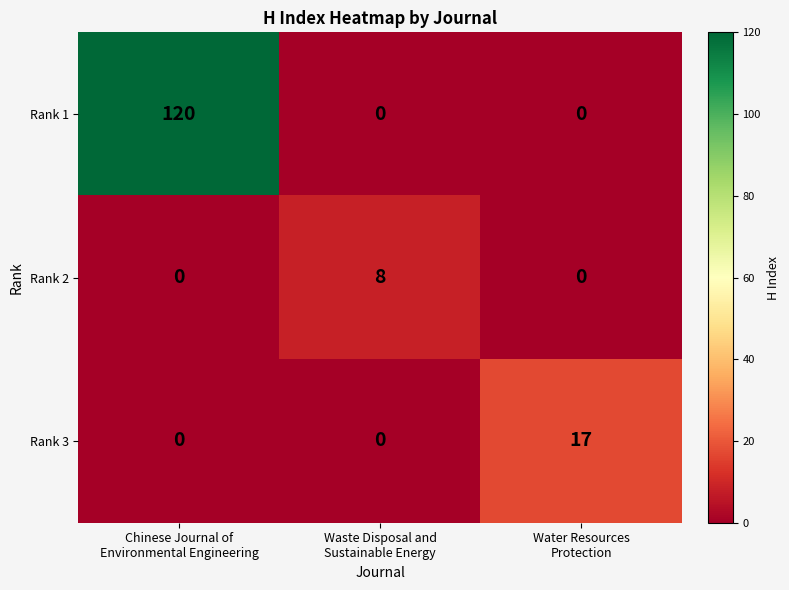

How many Rank 1 values are between 0 and 120?

3